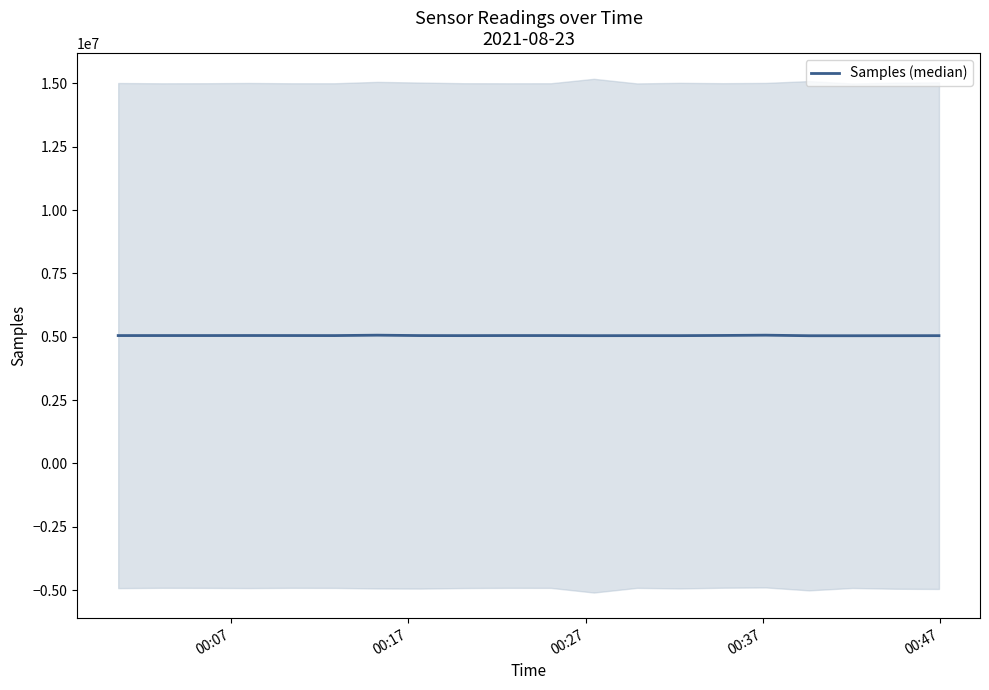

Where does the data first go above 5046705?

00:07